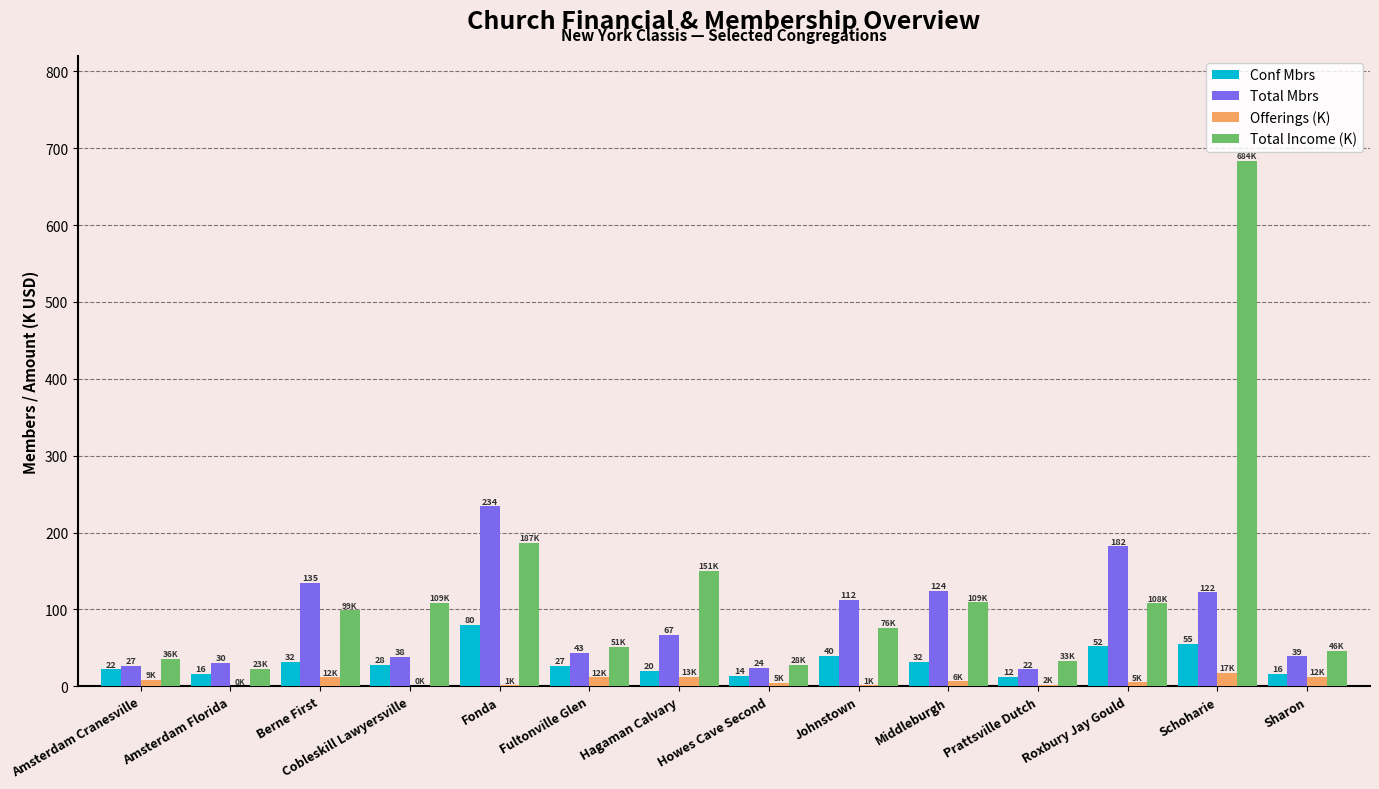

What is the total value across all series at Hagaman Calvary?

250.2